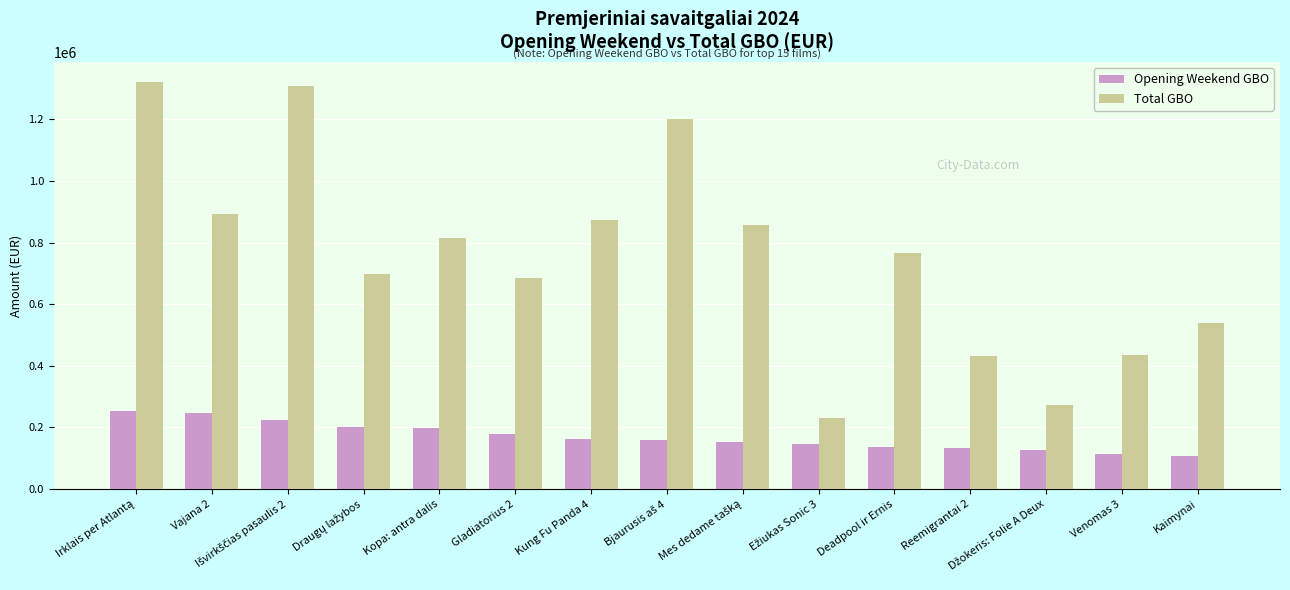

What is the average value of the Opening Weekend GBO series?

169533.8